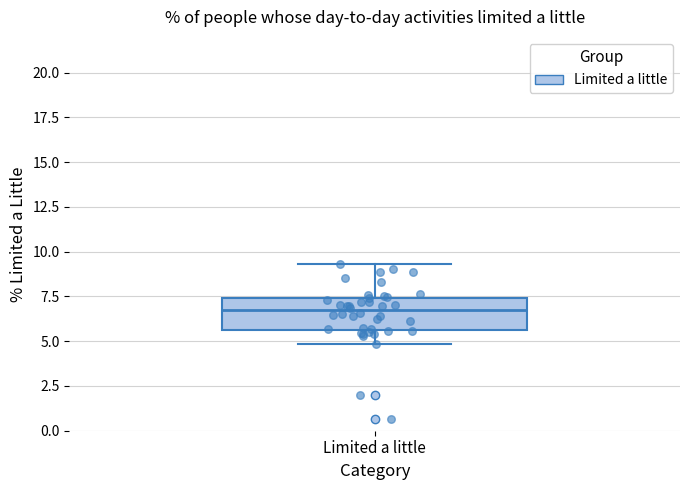

Transcribe this box plot: give where the median line is, the range the box spans, and where the two whiskers end, as read against the y-axis. The values are not printed on the chart, so give them approximately, as read against the axis.

median 6.5, box 5.5 to 7.5, whiskers 5.0 to 9.5